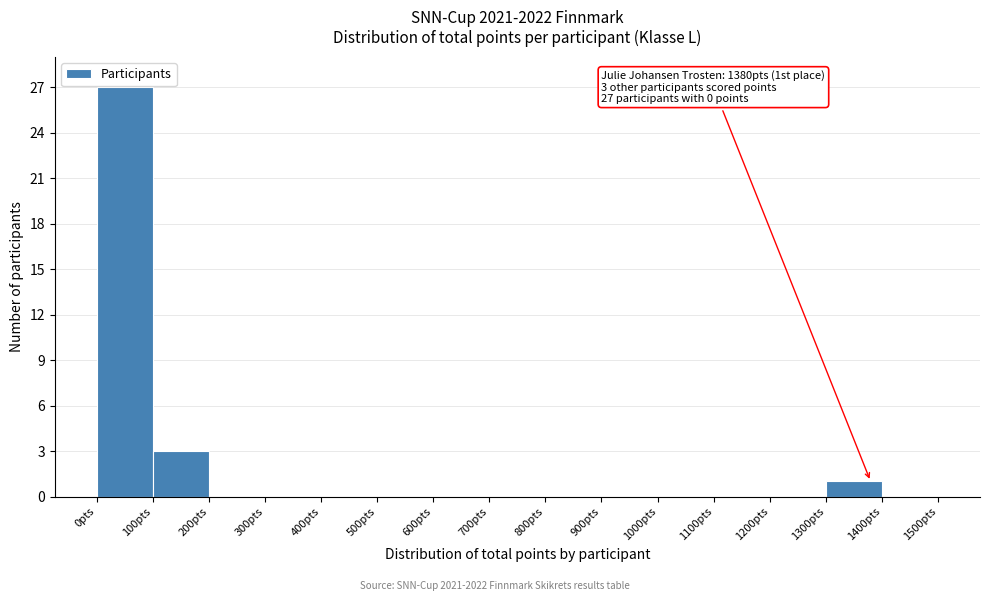

Over which range of the x-axis is the bar tallest?

0 to 100